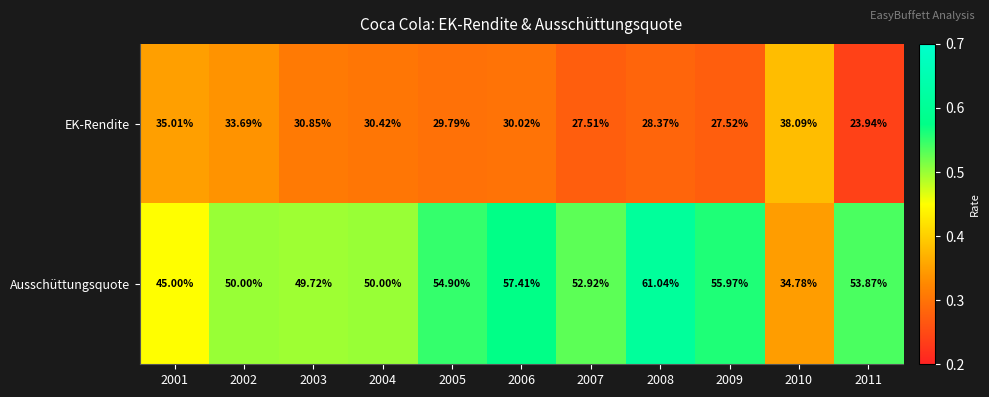

Rank the series by their average value, from lowest to highest.

EK-Rendite, Ausschüttungsquote